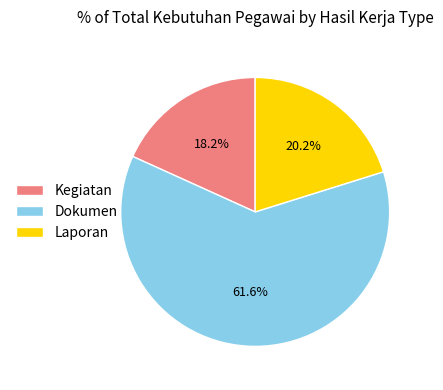

Is the sum of Kegiatan and Dokumen greater than half?

Yes